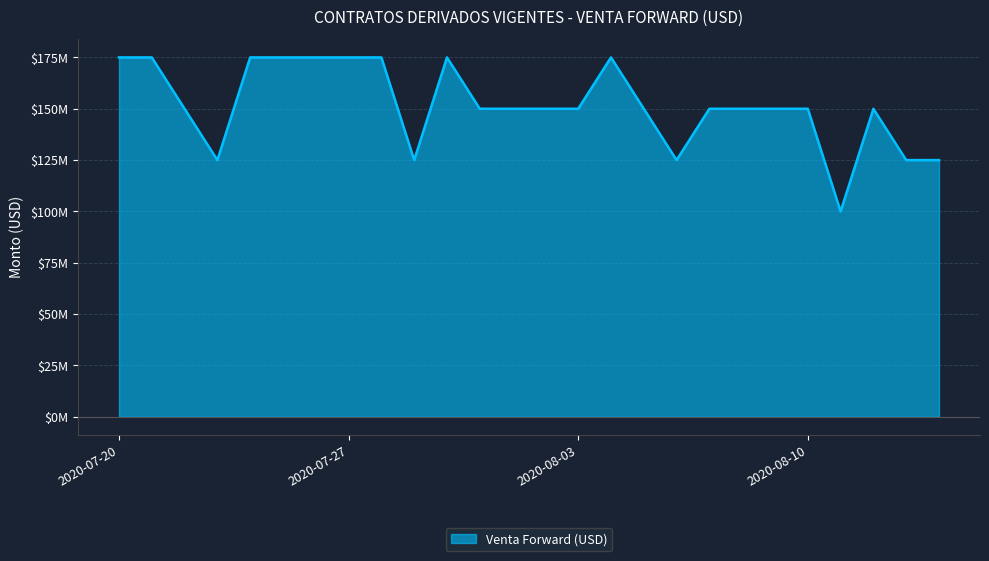

List the labels in order of value, smallest first.

2020-08-11, 2020-07-23, 2020-07-29, 2020-08-06, 2020-08-13, 2020-08-14, 2020-07-22, 2020-07-31, 2020-08-03, 2020-08-05, 2020-08-07, 2020-08-10, 2020-08-12, 2020-07-20, 2020-07-21, 2020-07-24, 2020-07-27, 2020-07-28, 2020-07-30, 2020-08-04